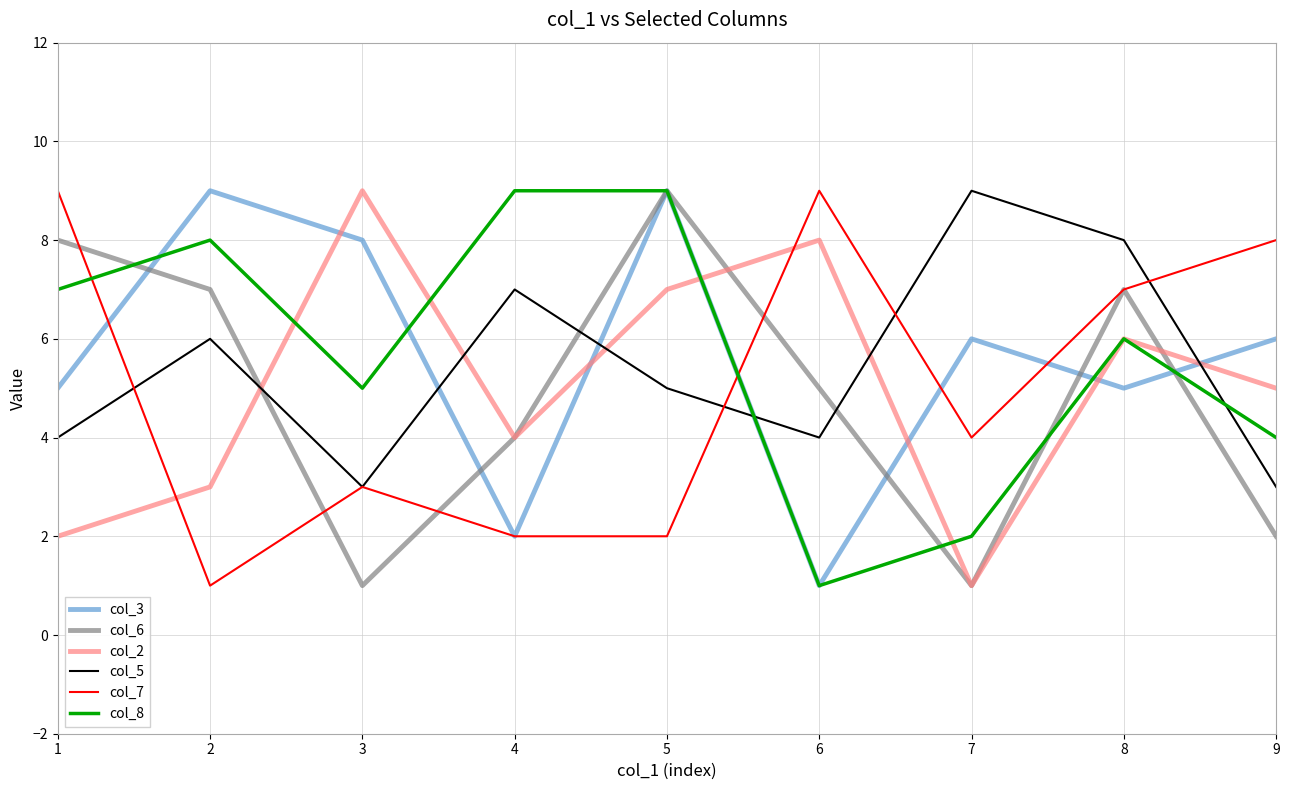

In col_2, how many points are lower than both neighbors (excluding endpoints)?

2